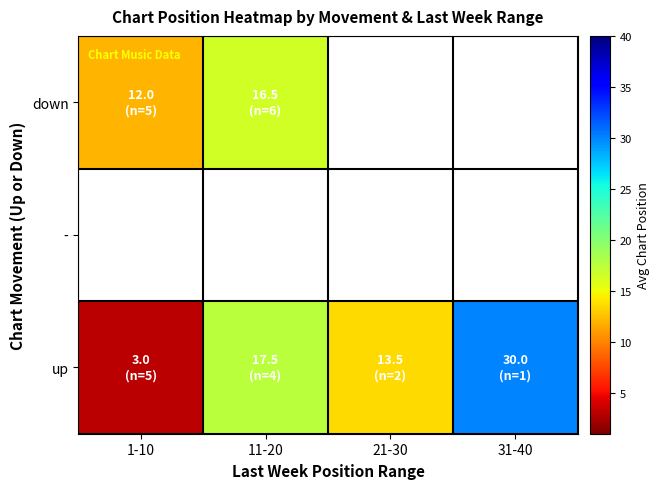

What is the greatest value displayed?

30.0